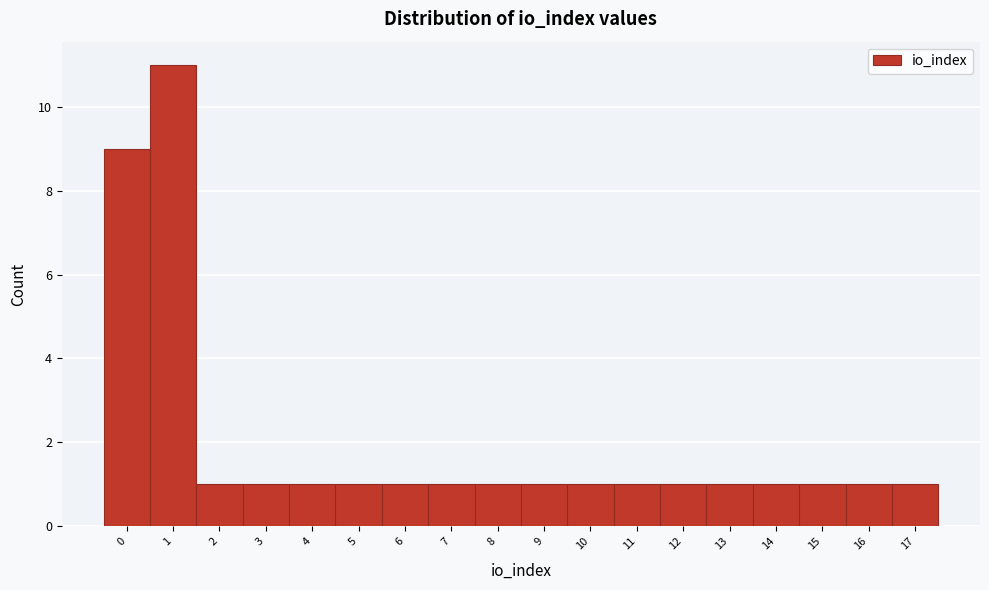

What is the height of the bar covering 14.5 to 15.5 on the x-axis? The values are not printed on the chart, so give them approximately, as read against the axis.

1